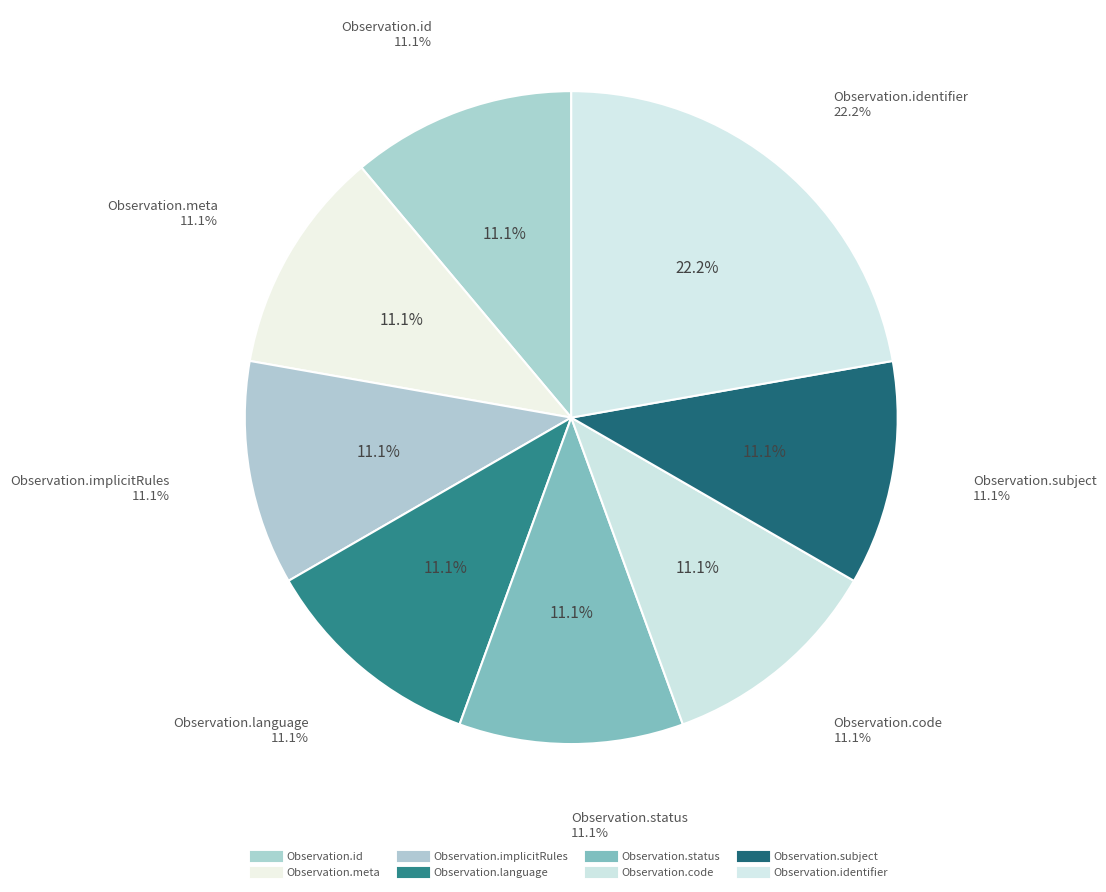

What is the smallest slice in the pie chart?

Observation.id